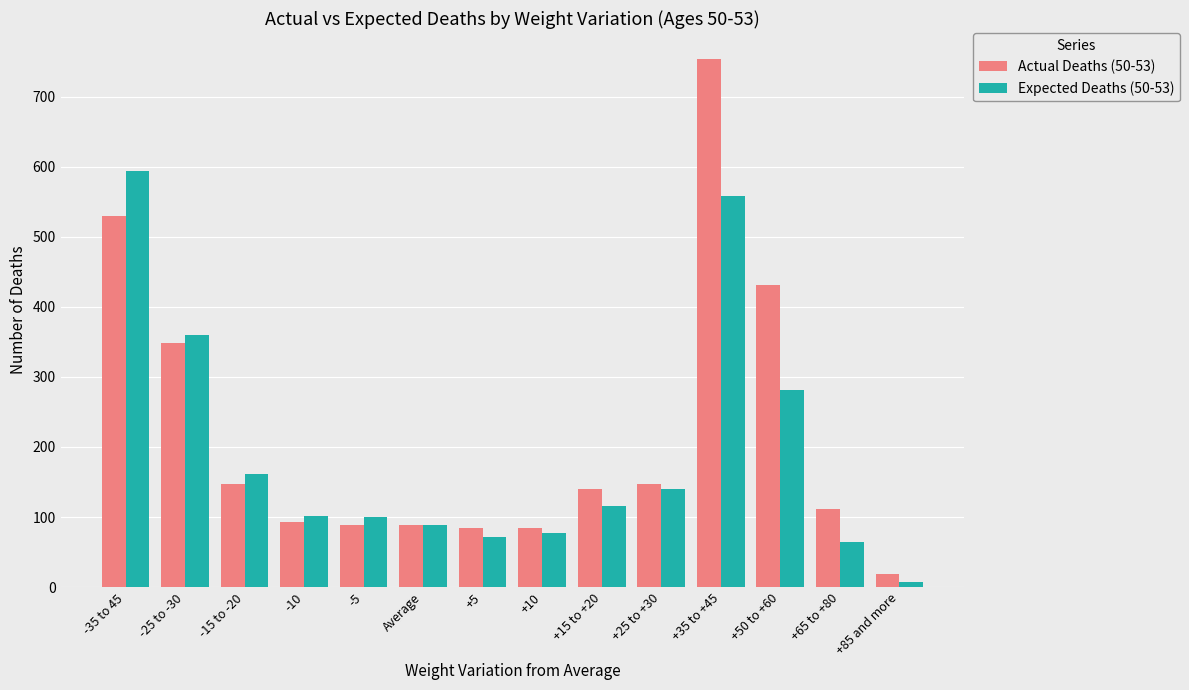

What is the value of the Actual Deaths (50-53) bar at the 1st from the left?

530.0